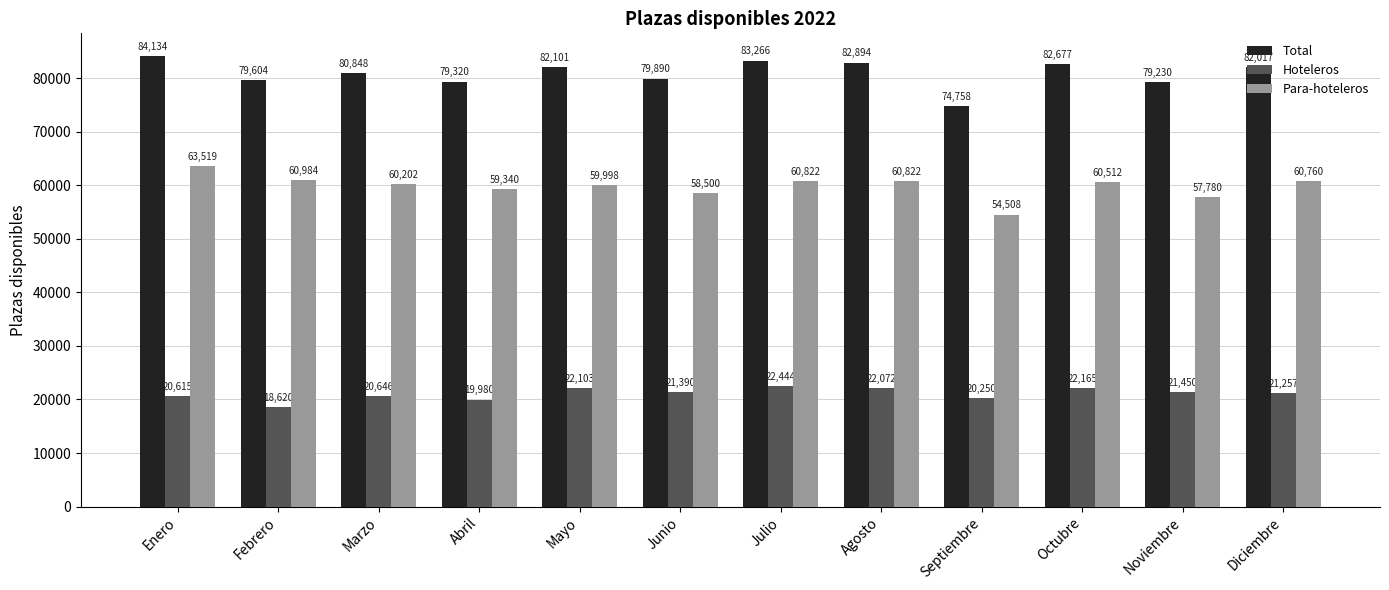

What is the smallest value displayed?

18620